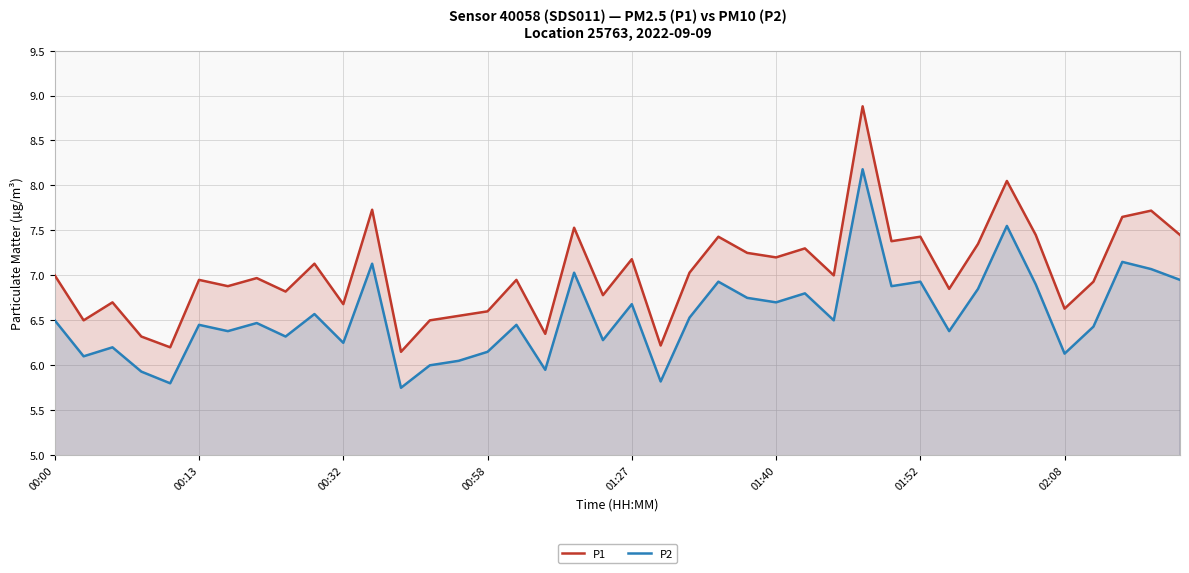

Between 13 and 23, which is larger?

23